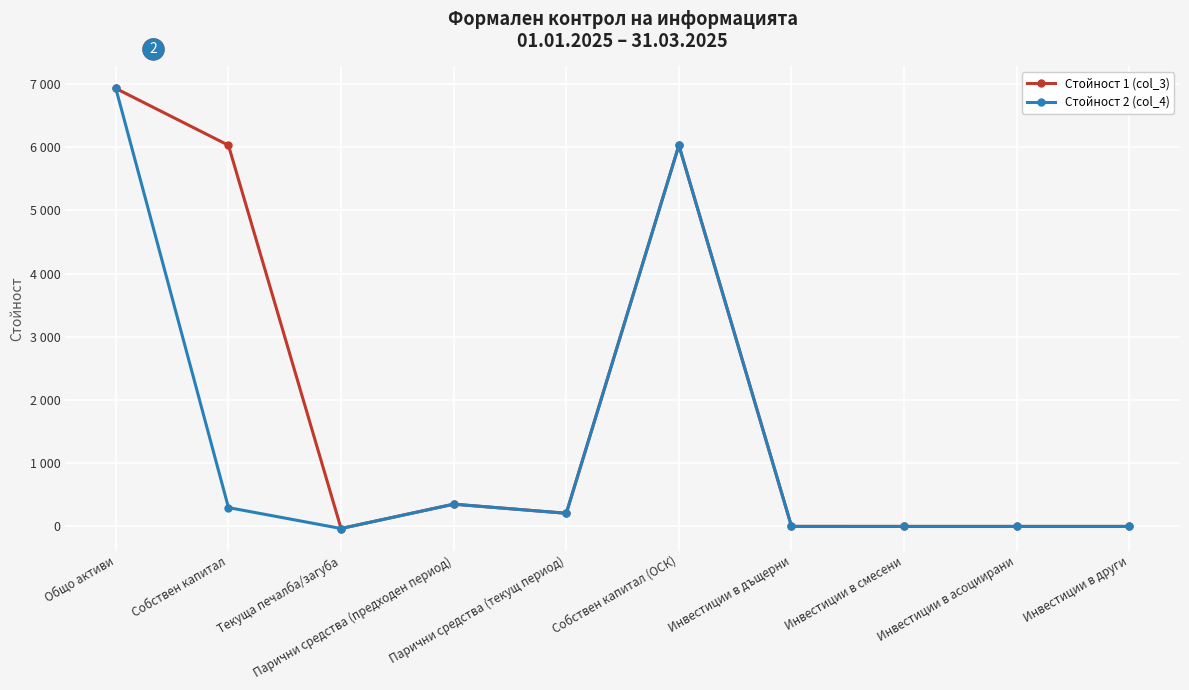

List the series in order of their peak value, highest first.

Стойност 1 (col_3), Стойност 2 (col_4)